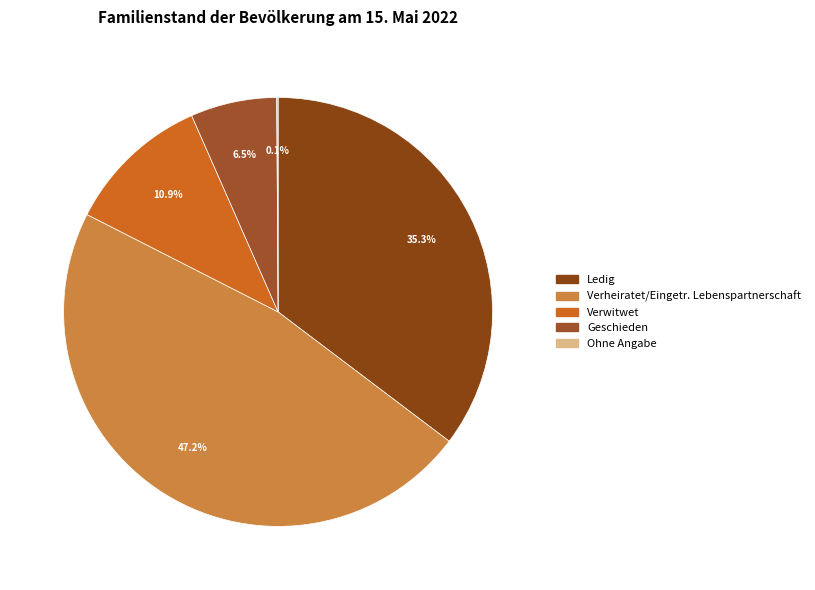

Which slice is the largest?

Verheiratet/Eingetr. Lebenspartnerschaft